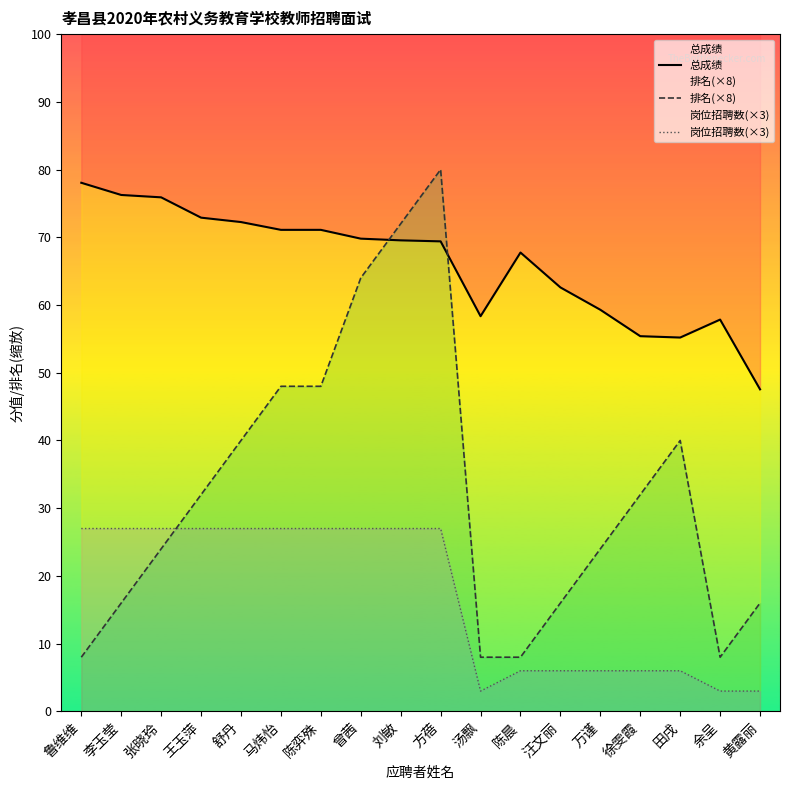

How many times do 排名(×8) and 岗位招聘数(×3) cross each other?

1